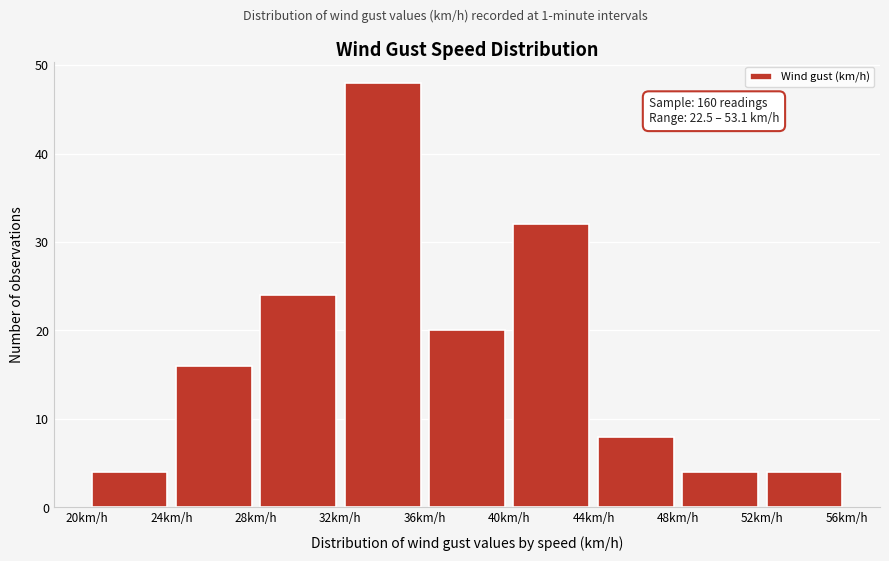

Over which range of the x-axis is the bar tallest?

32 to 36